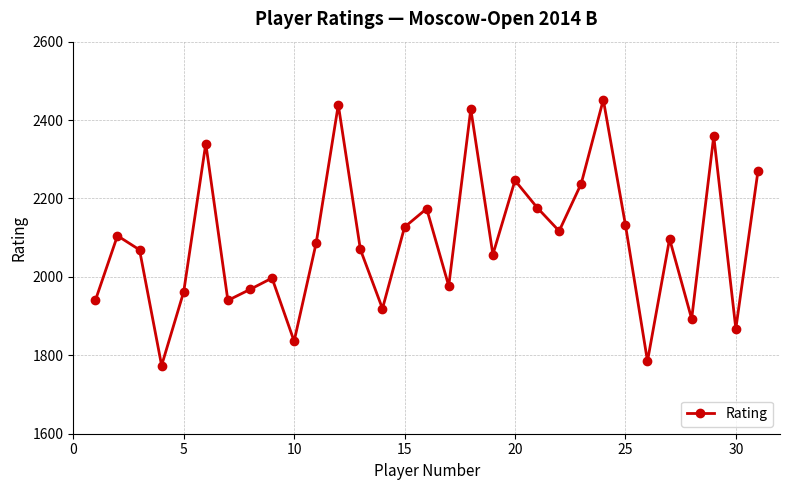

What is the value of the 12th point from the left?

2439